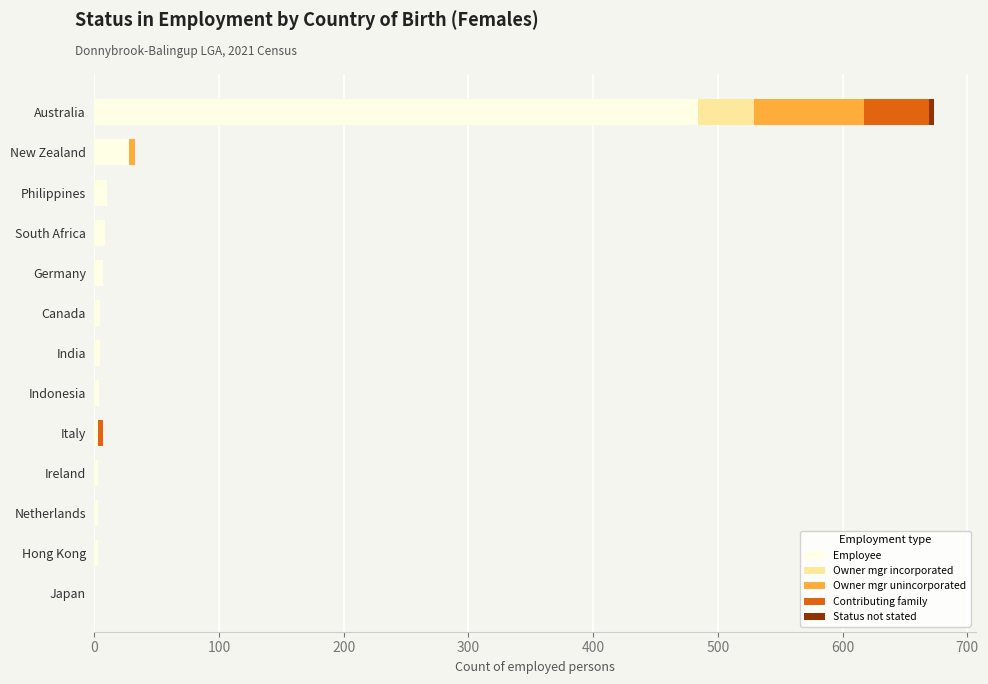

At which category is the sum across all series the highest?

Australia